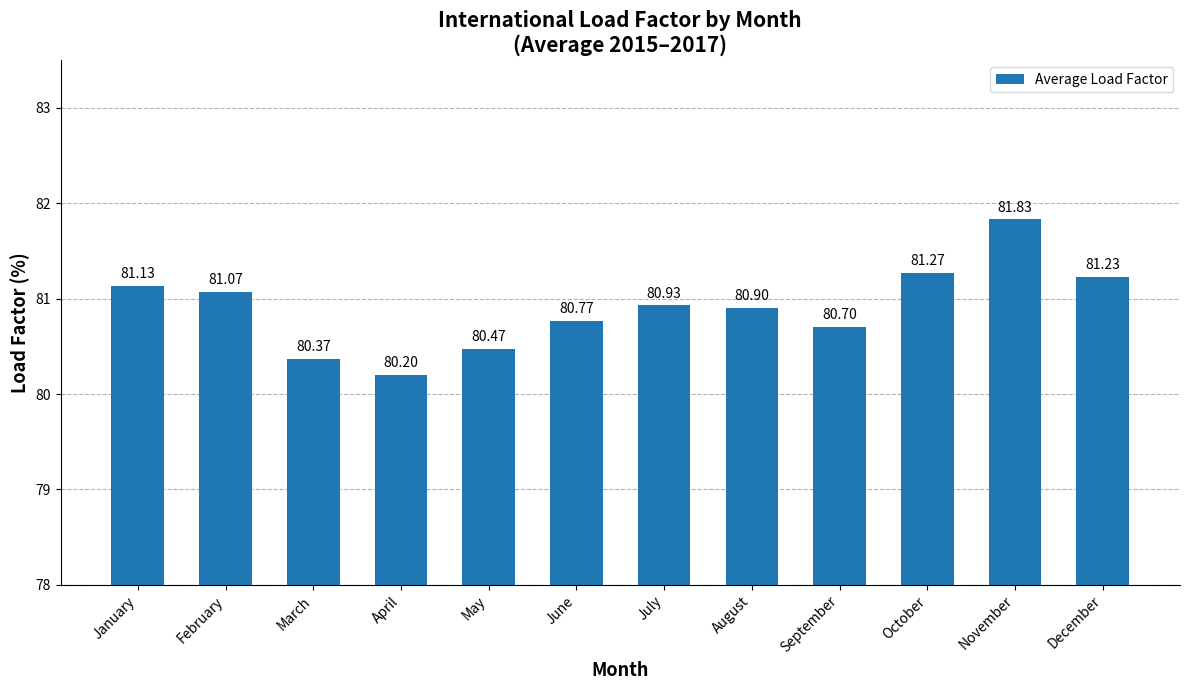

Rank the categories by value from highest to lowest.

November, October, December, January, February, July, August, June, September, May, March, April